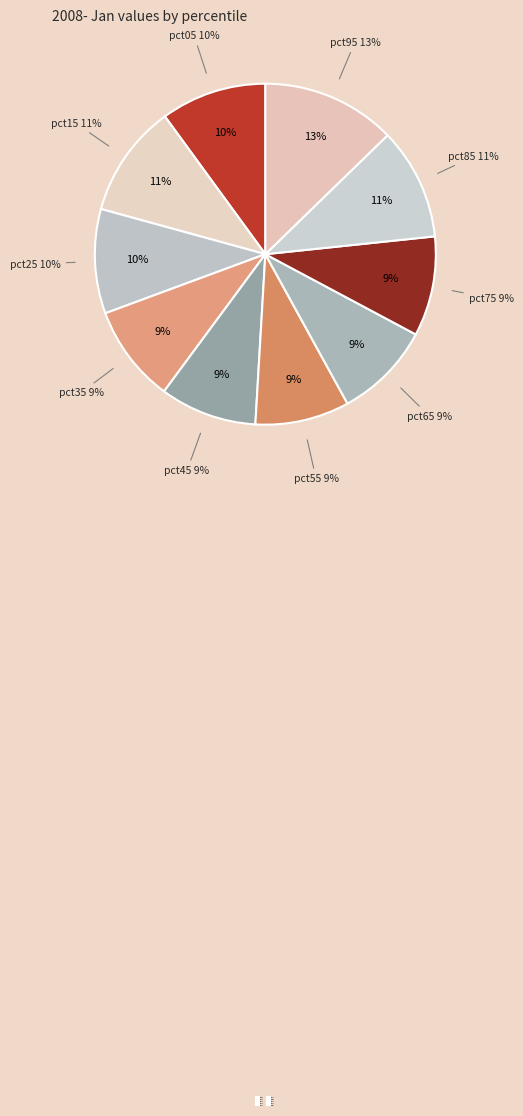

Which slice is the largest?

pct95